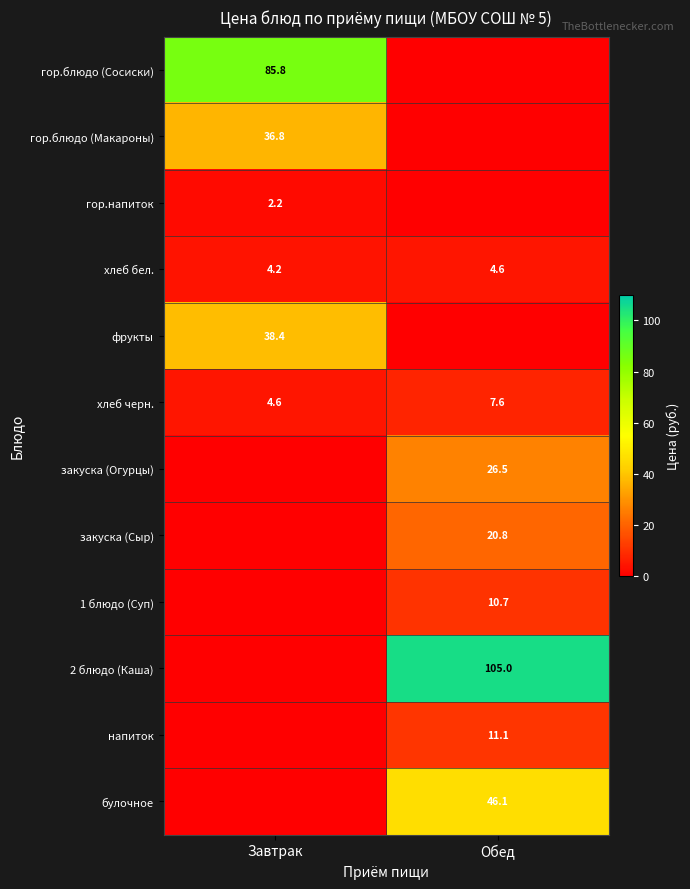

The закуска (Сыр) series shows 20.8 at Обед. True or false?

True